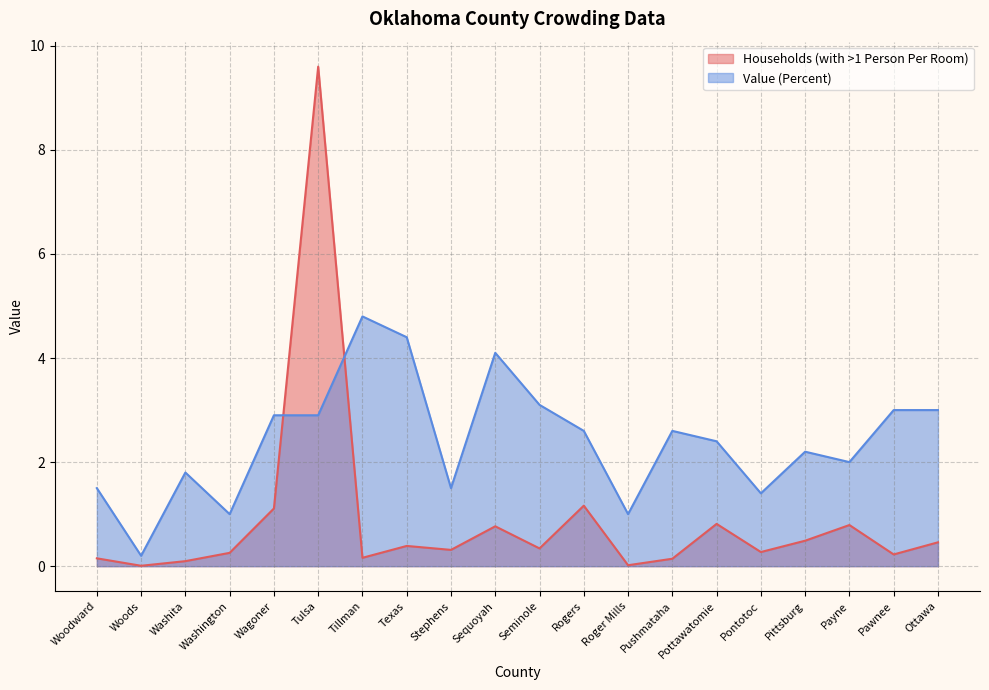

What are all the series names shown in the legend?

Households (with >1 Person Per Room), Value (Percent)